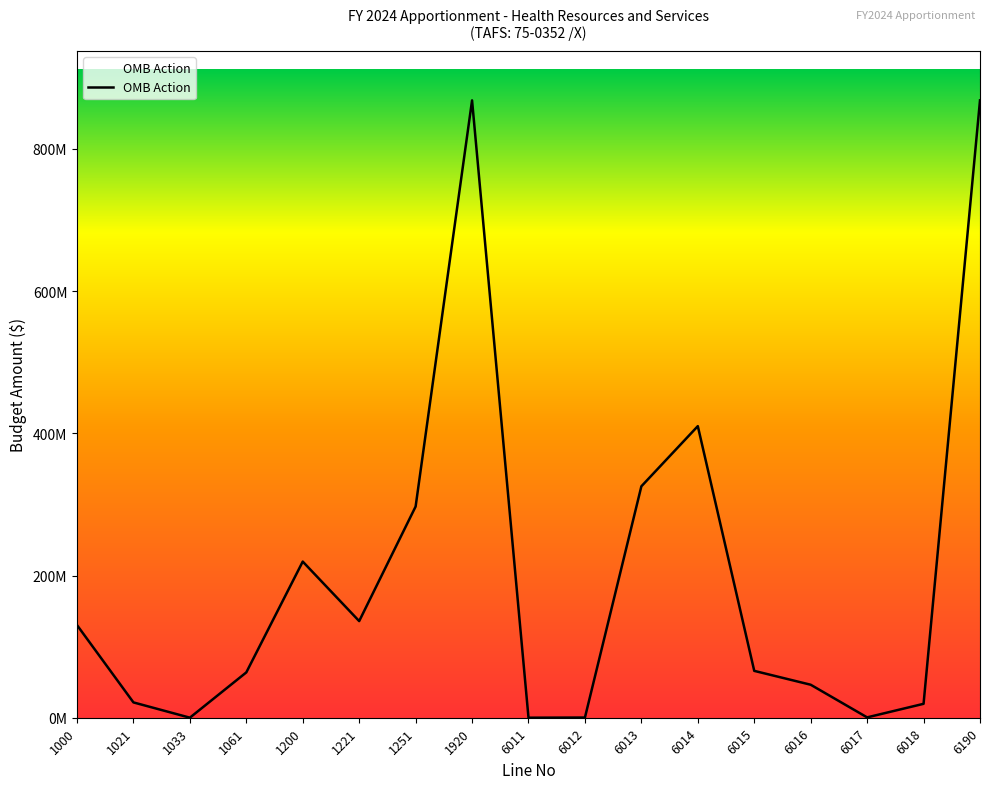

Reading right to left, list all the values displayed in this chart.

6190=868144437	6018=19570174	6017=500000	6016=46402863	6015=65900804	6014=410040035	6013=325437204	6012=265079	6011=28278	1920=868144437	1251=297013699	1221=135890410	1200=219589041	1061=63750000	1033=65064	1021=21552829	1000=130283394